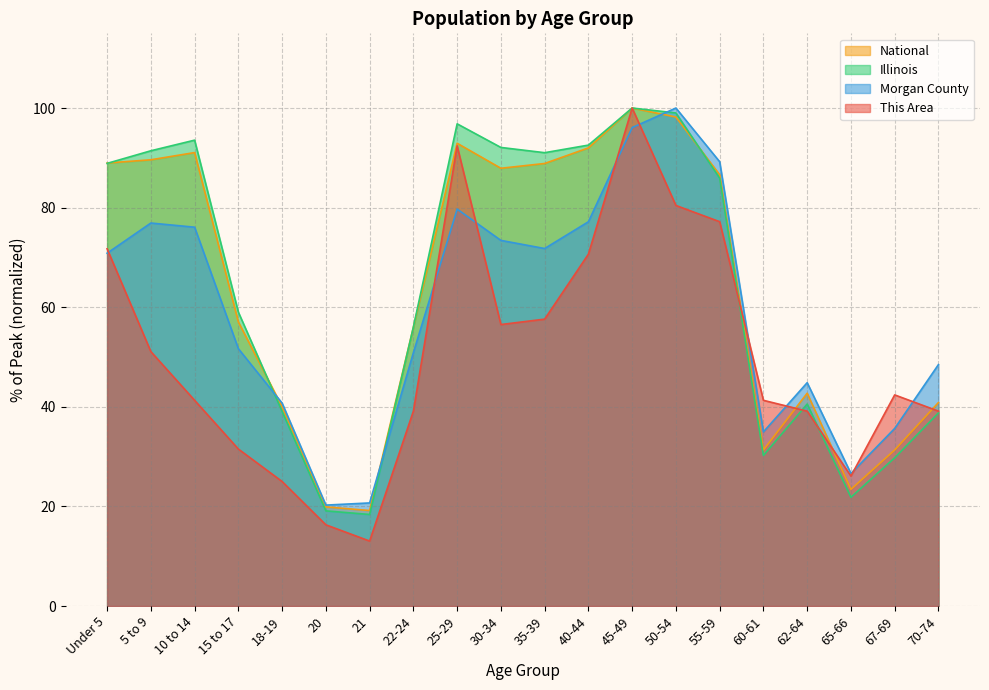

Reading left to right, what are all the values shown in this chart?

This Area: Under 5=71.7	5 to 9=51.1	10 to 14=41.3	15 to 17=31.5	18-19=25.0	20=16.3	21=13.0	22-24=39.1	25-29=92.4	30-34=56.5	35-39=57.6	40-44=70.7	45-49=100.0	50-54=80.4	55-59=77.2	60-61=41.3	62-64=39.1	65-66=26.1	67-69=42.4	70-74=39.1
Morgan County: Under 5=70.8	5 to 9=76.9	10 to 14=76.1	15 to 17=51.7	18-19=40.7	20=20.3	21=20.7	22-24=50.9	25-29=79.7	30-34=73.4	35-39=71.8	40-44=77.2	45-49=96.1	50-54=100.0	55-59=89.2	60-61=35.0	62-64=44.8	65-66=26.6	67-69=35.7	70-74=48.5
Illinois: Under 5=88.9	5 to 9=91.4	10 to 14=93.5	15 to 17=59.0	18-19=39.1	20=19.1	21=18.4	22-24=56.0	25-29=96.8	30-34=92.1	35-39=91.0	40-44=92.6	45-49=100.0	50-54=99.0	55-59=85.9	60-61=30.2	62-64=40.6	65-66=21.8	67-69=29.8	70-74=38.8
National: Under 5=89.0	5 to 9=89.6	10 to 14=91.1	15 to 17=57.0	18-19=40.0	20=19.9	21=19.2	22-24=56.0	25-29=92.9	30-34=87.9	35-39=88.9	40-44=92.0	45-49=100.0	50-54=98.2	55-59=86.6	60-61=31.3	62-64=42.7	65-66=23.4	67-69=31.3	70-74=40.9